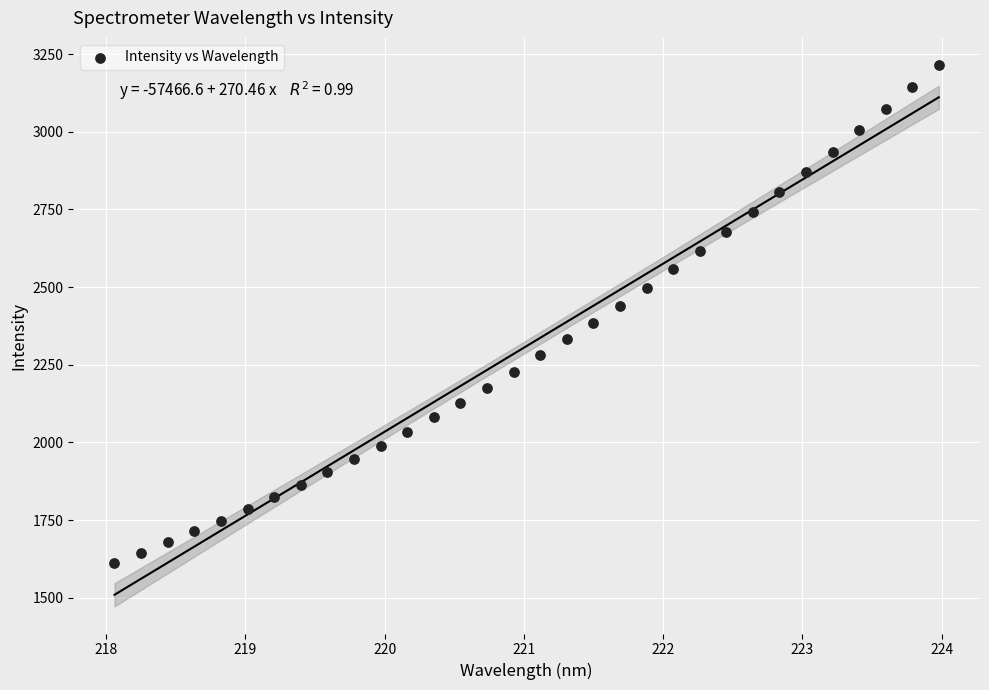

What is the range of X values (max minus min)?

5.9